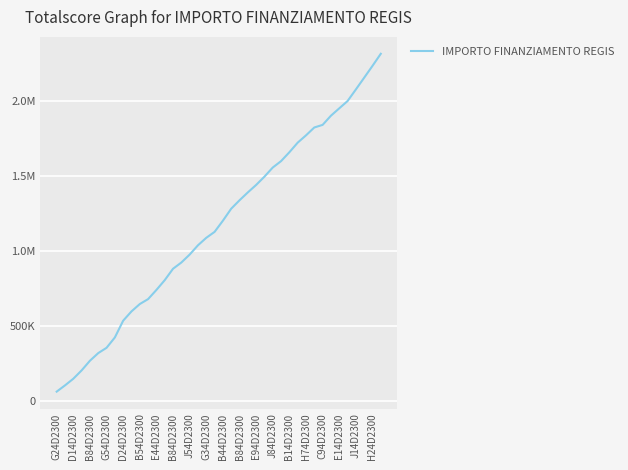

What is the difference between the second highest and minimum values?

2175347.7